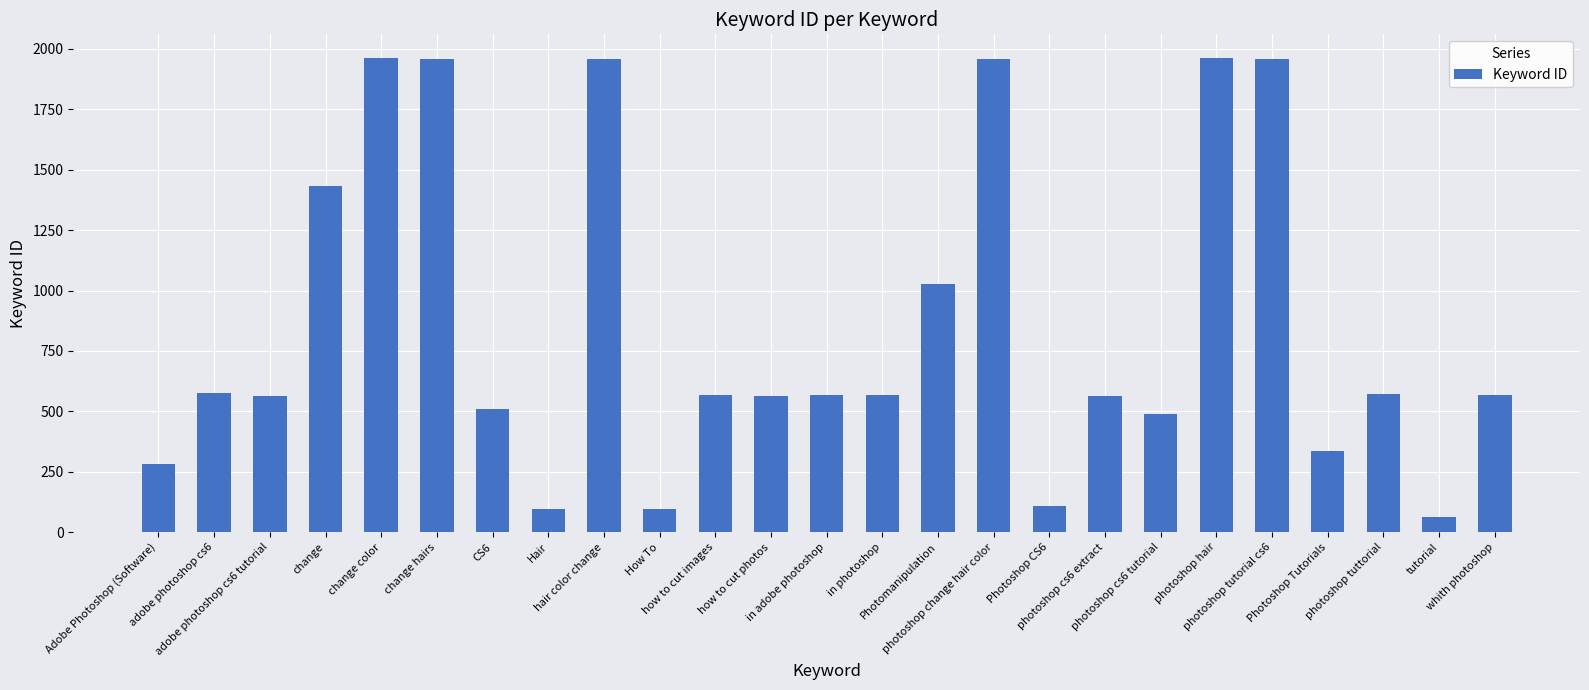

What is the label of the 7th bar from the right?

photoshop cs6 tutorial